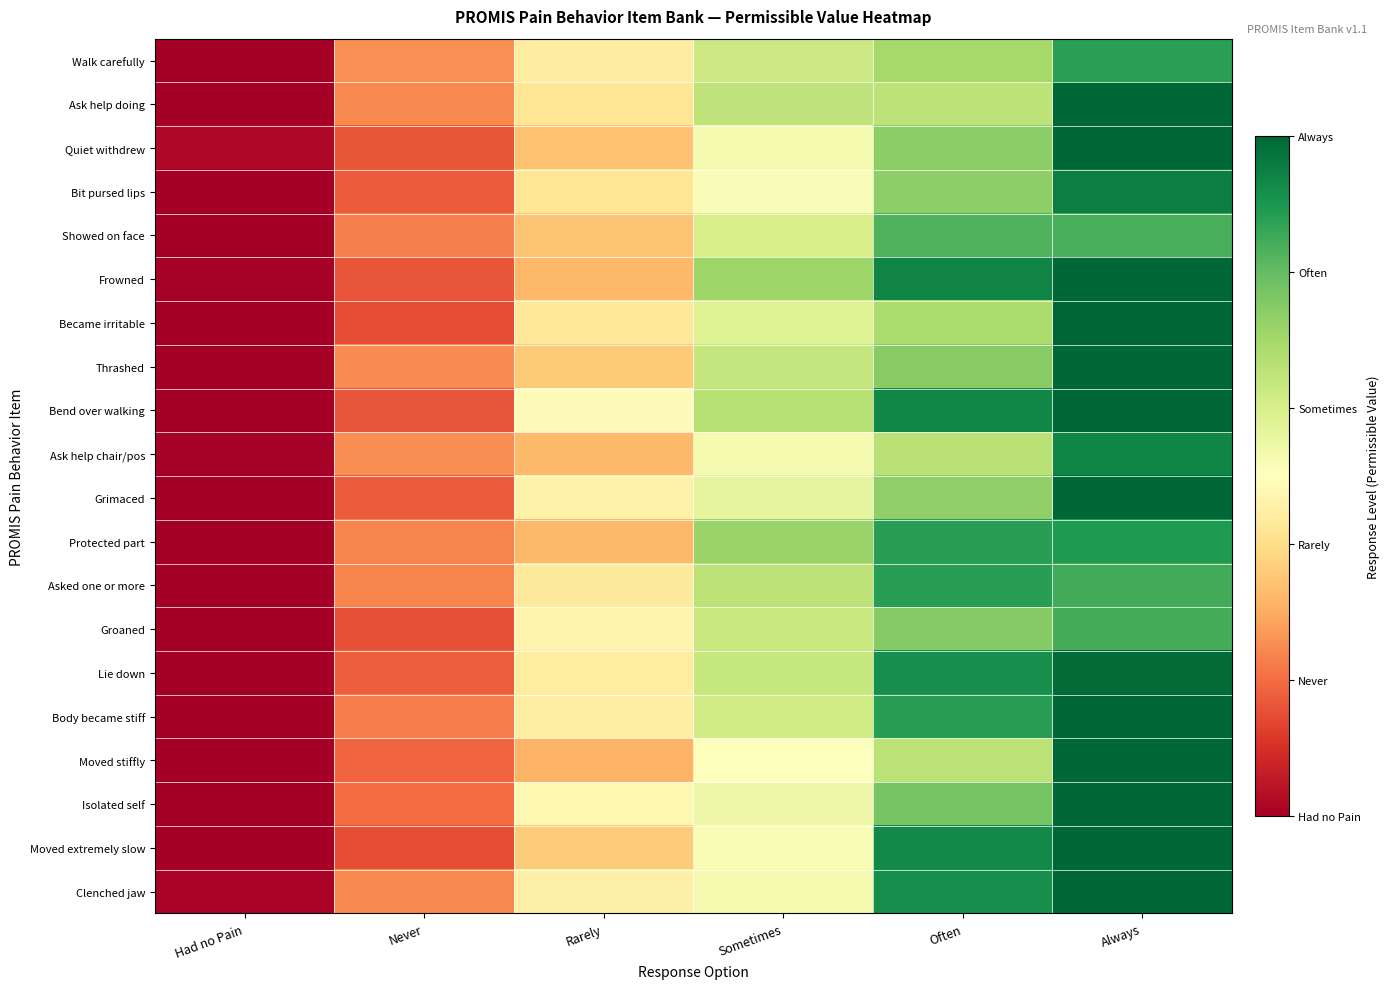

At how many categories does at least one series exceed 1?

6